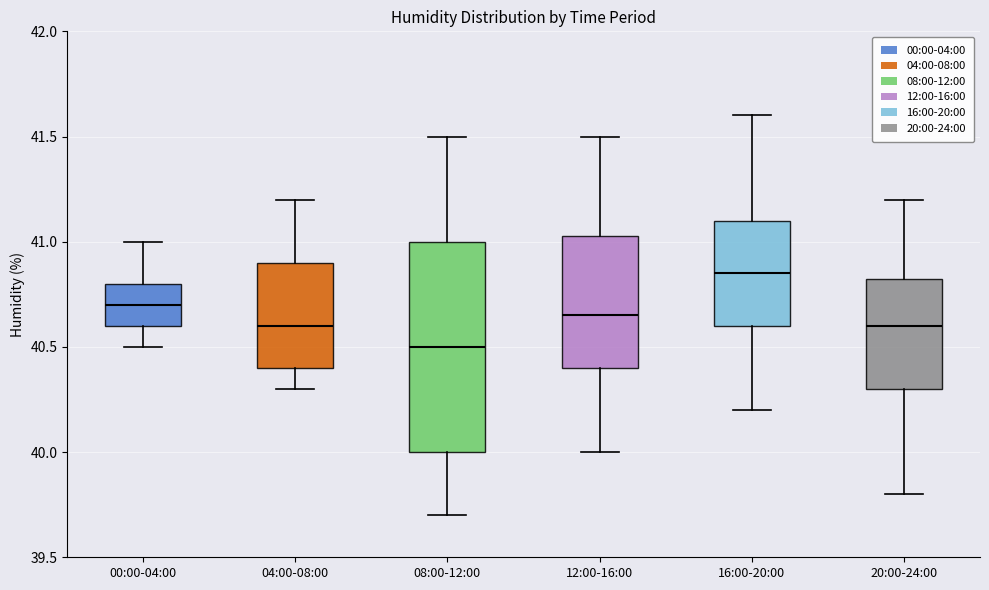

Which box has the lowest median line?

08:00-12:00